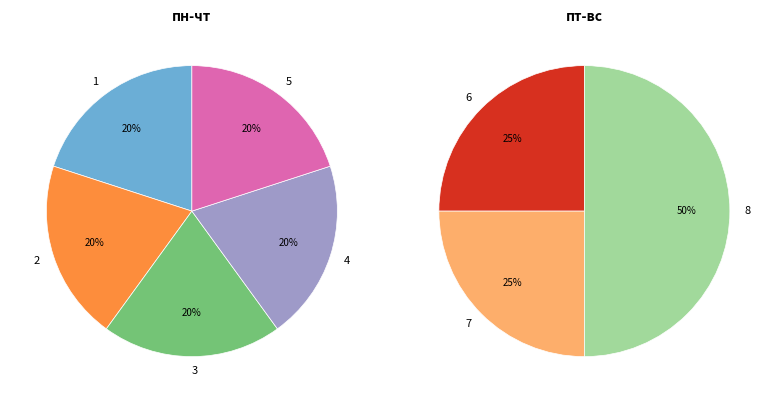

Count the number of slices in the pie.

8